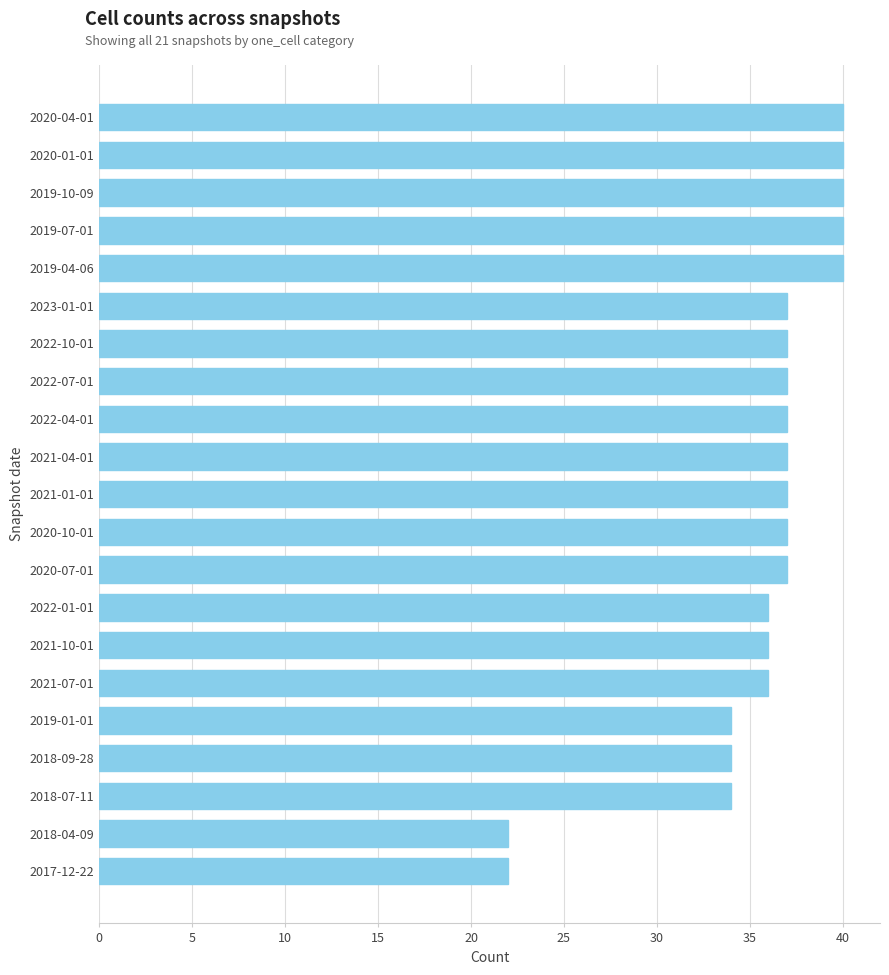

What position from the bottom is 2019-04-06?

17